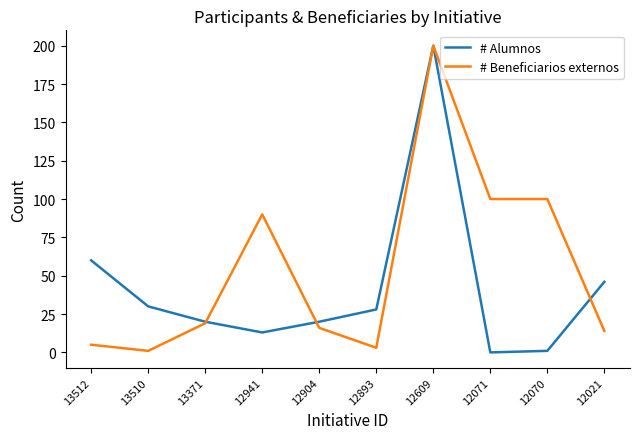

What is the maximum value shown in the chart?

200